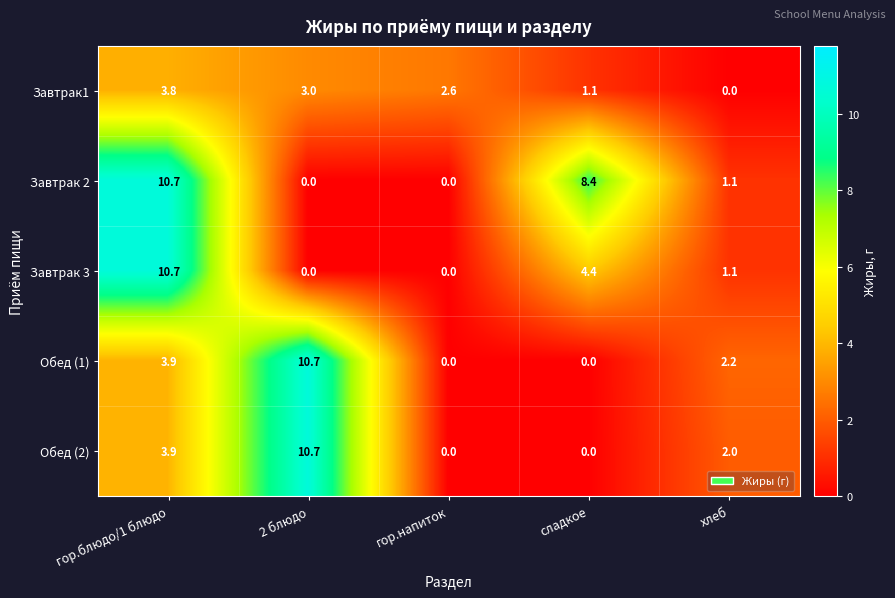

What is the greatest value displayed?

10.7